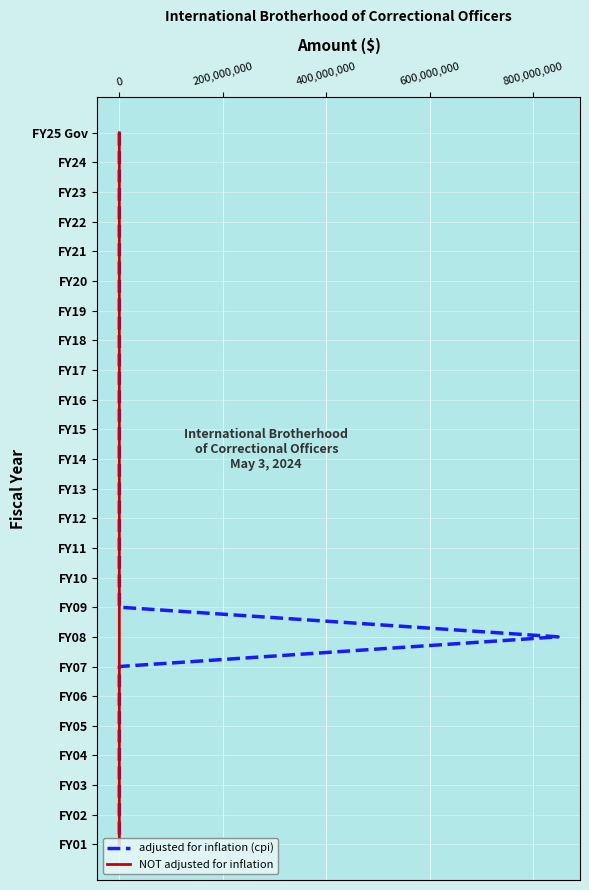

What position from the left is 8?

9